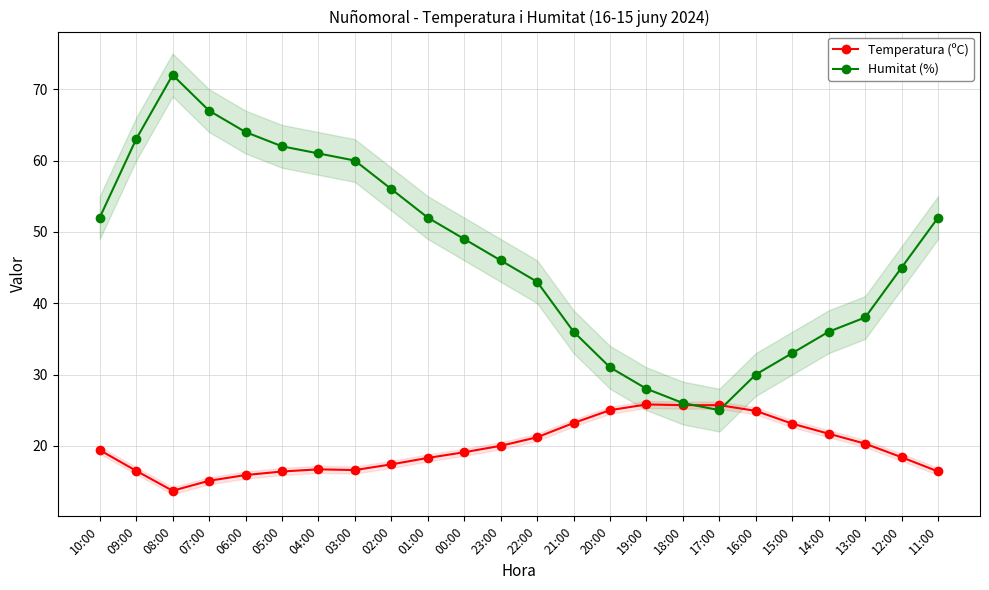

The Humitat (%) series shows 49.3 at 15:00. True or false?

False